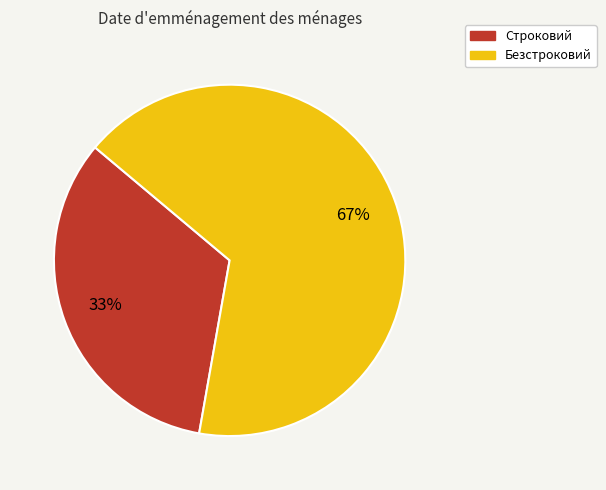

Do Строковий and Безстроковий together represent more than half of the pie?

Yes